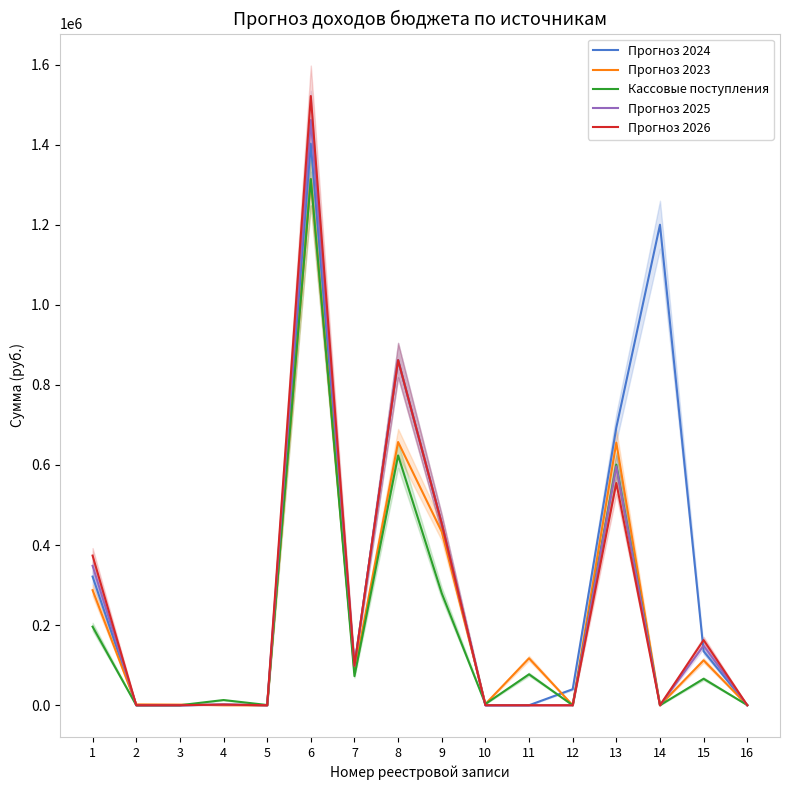

How many interior local valleys does the Прогноз 2025 series have?

4